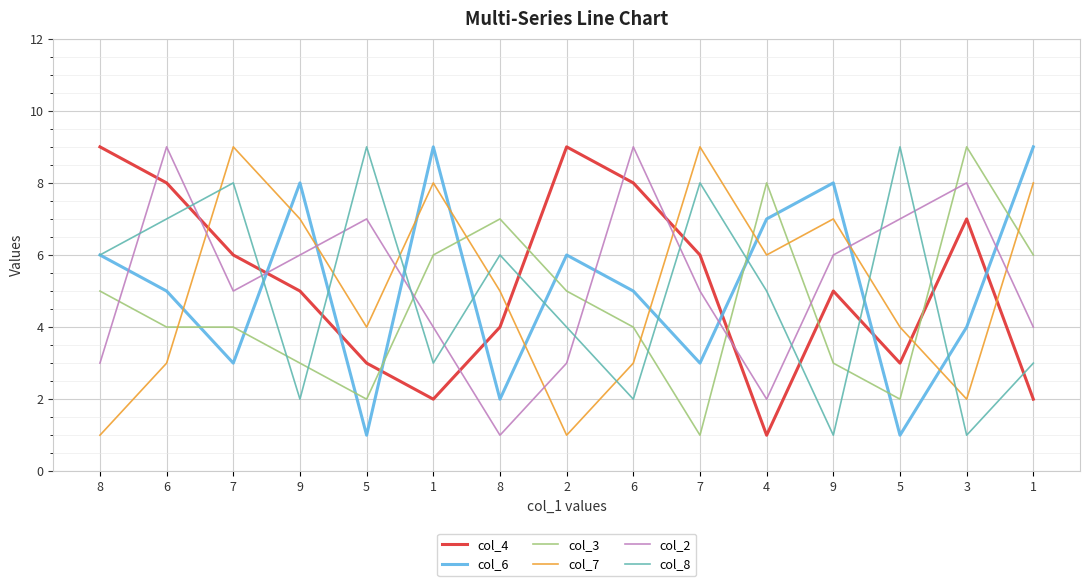

How many interior local peaks does the col_3 series have?

3